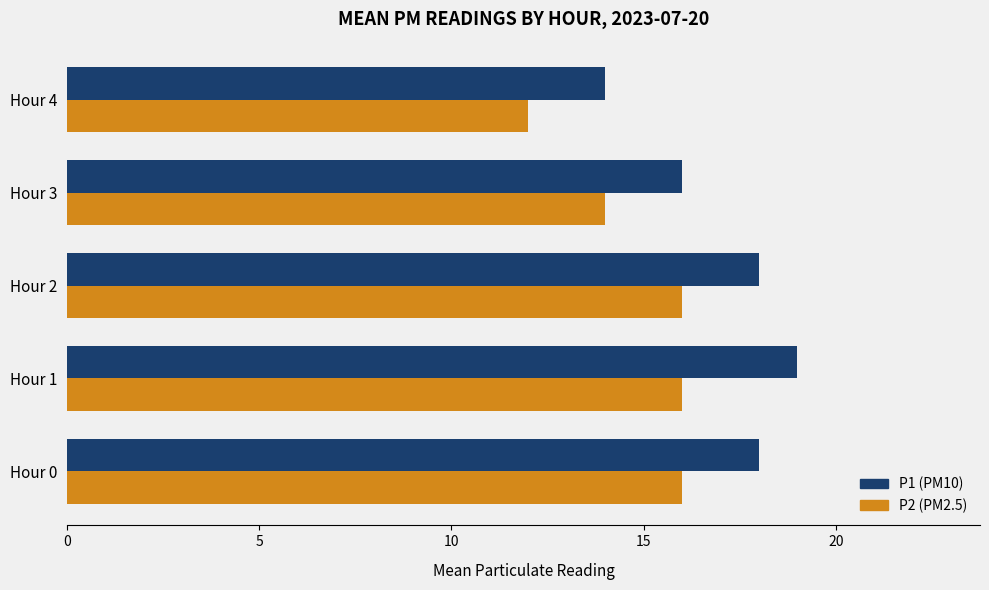

What is the smallest value displayed?

12